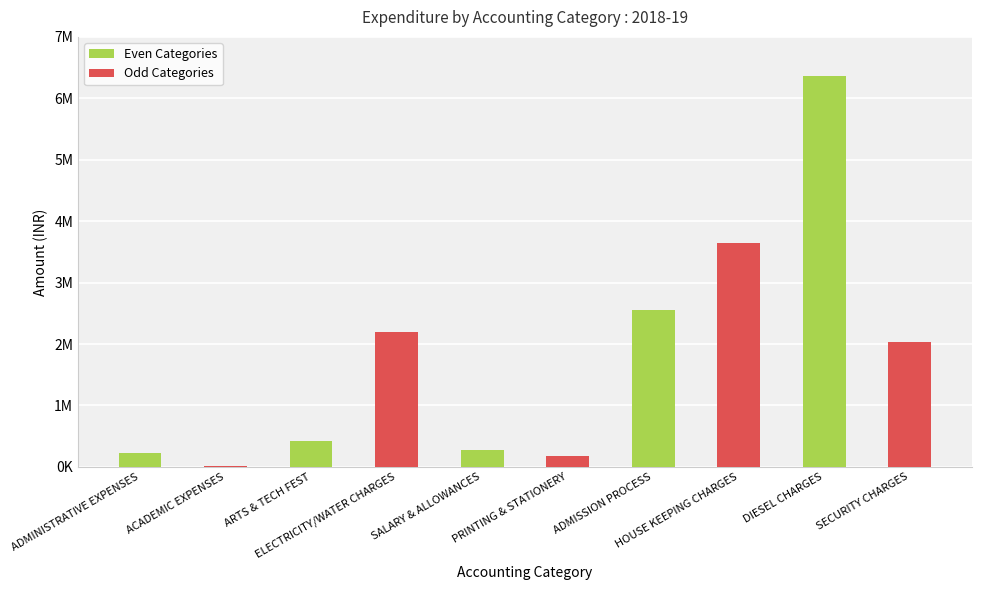

What is the maximum value shown in the chart?

6360910